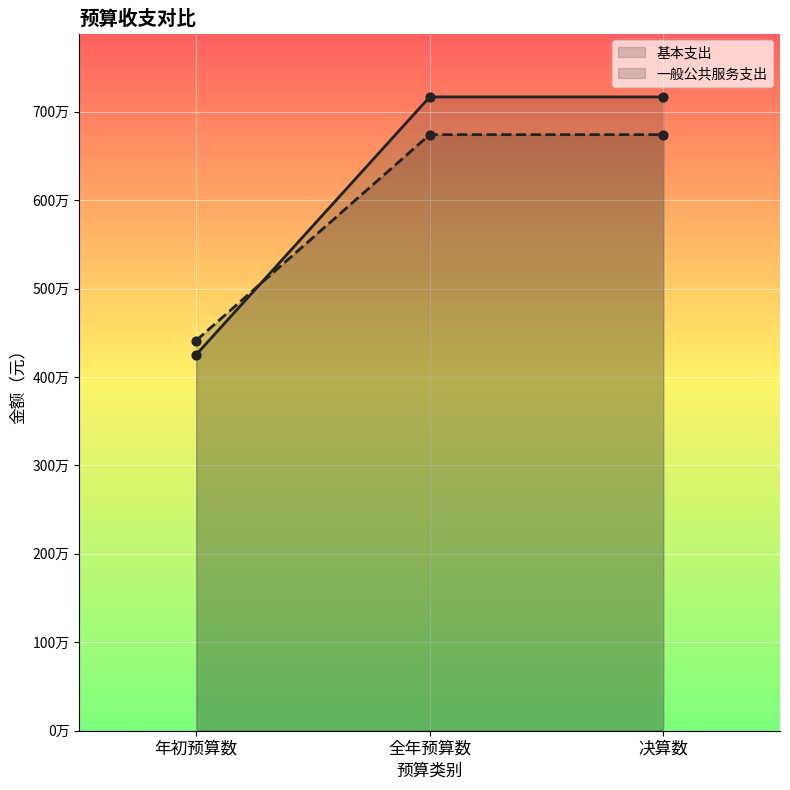

Is the value of 一般公共服务支出 at 年初预算数 greater than the value of 基本支出 at 年初预算数?

Yes